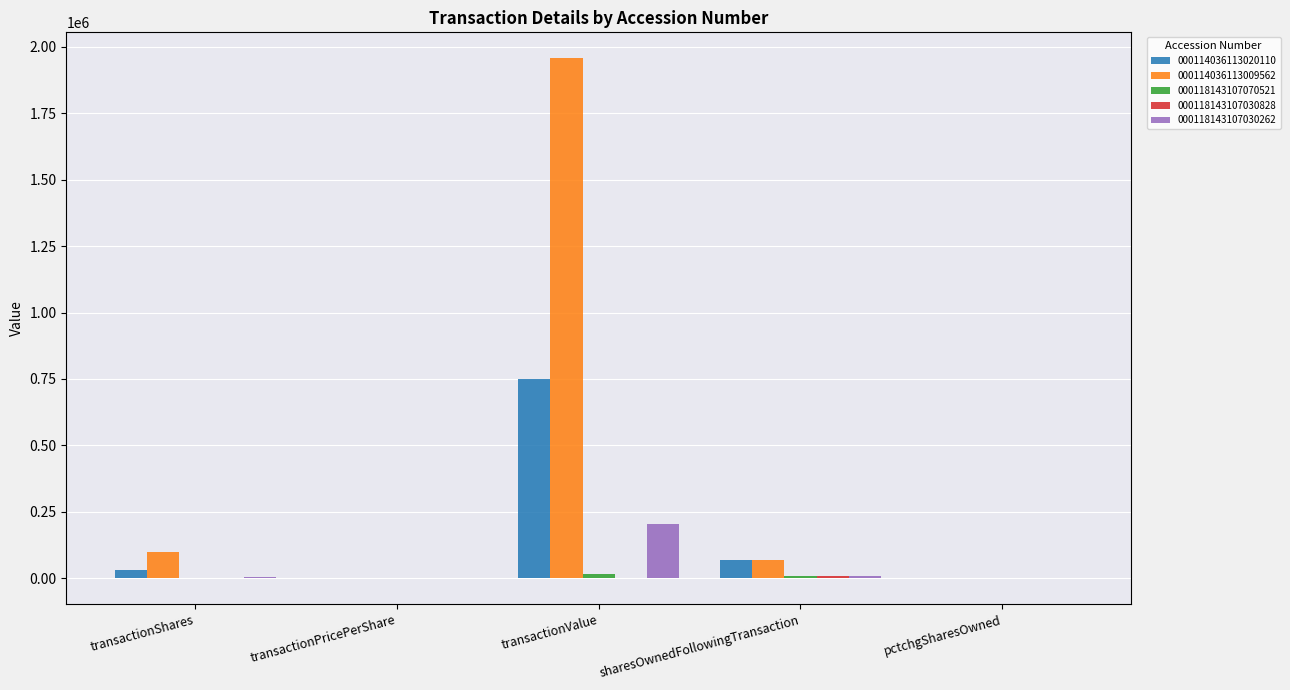

The value of 000114036113009562 at transactionShares is 97486.0. True or false?

True